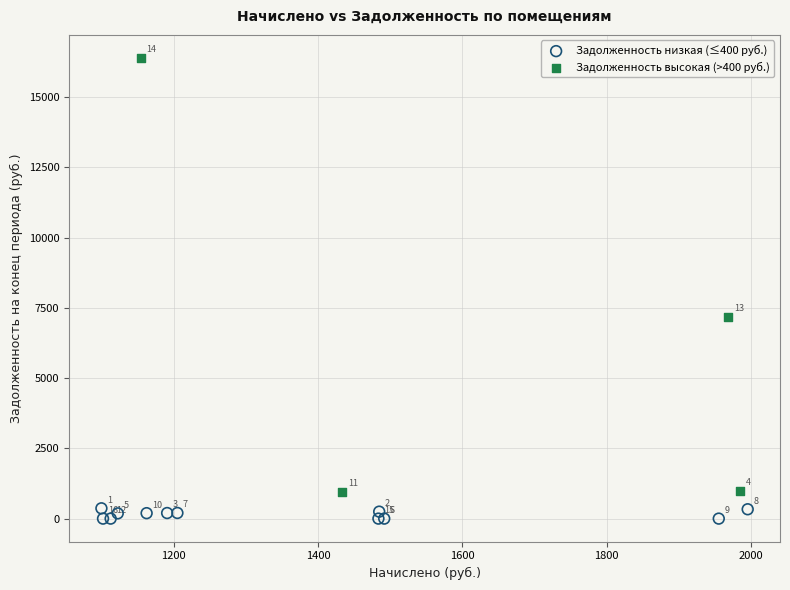

What are all the series names shown in the legend?

Задолженность низкая (≤400 руб.), Задолженность высокая (>400 руб.)